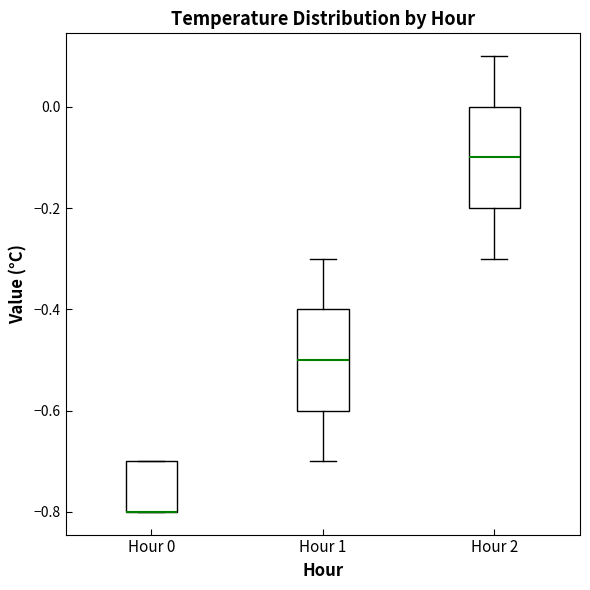

Reading left to right, read every box against the y-axis: the position of its median line, the range the box covers, and the ends of its whiskers. The values are not printed on the chart, so give them approximately, as read against the axis.

Hour 0: median -0.8 (drawn on the box's lower edge), box -0.8 to -0.7, whiskers -0.8 to -0.7
Hour 1: median -0.5, box -0.6 to -0.4, whiskers -0.7 to -0.3
Hour 2: median -0.1, box -0.2 to 0.0, whiskers -0.3 to 0.1